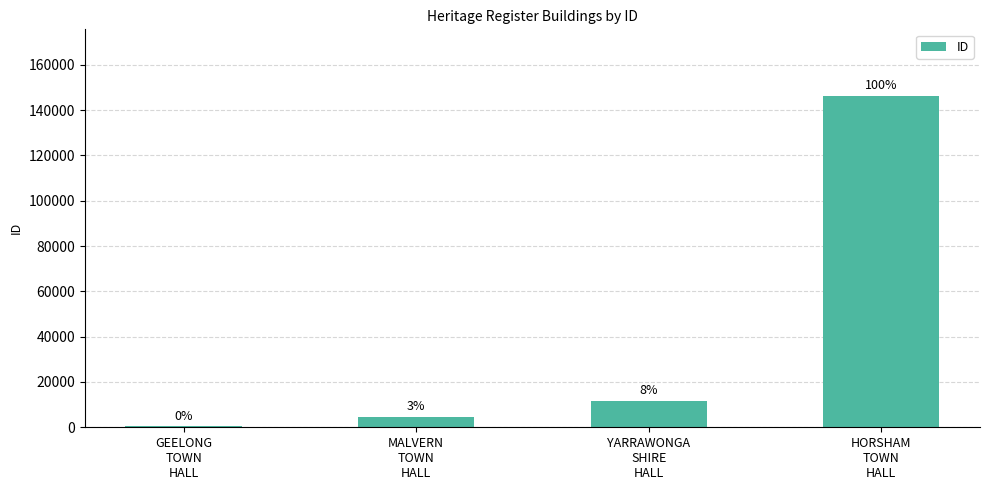

How many bars are there in total?

4